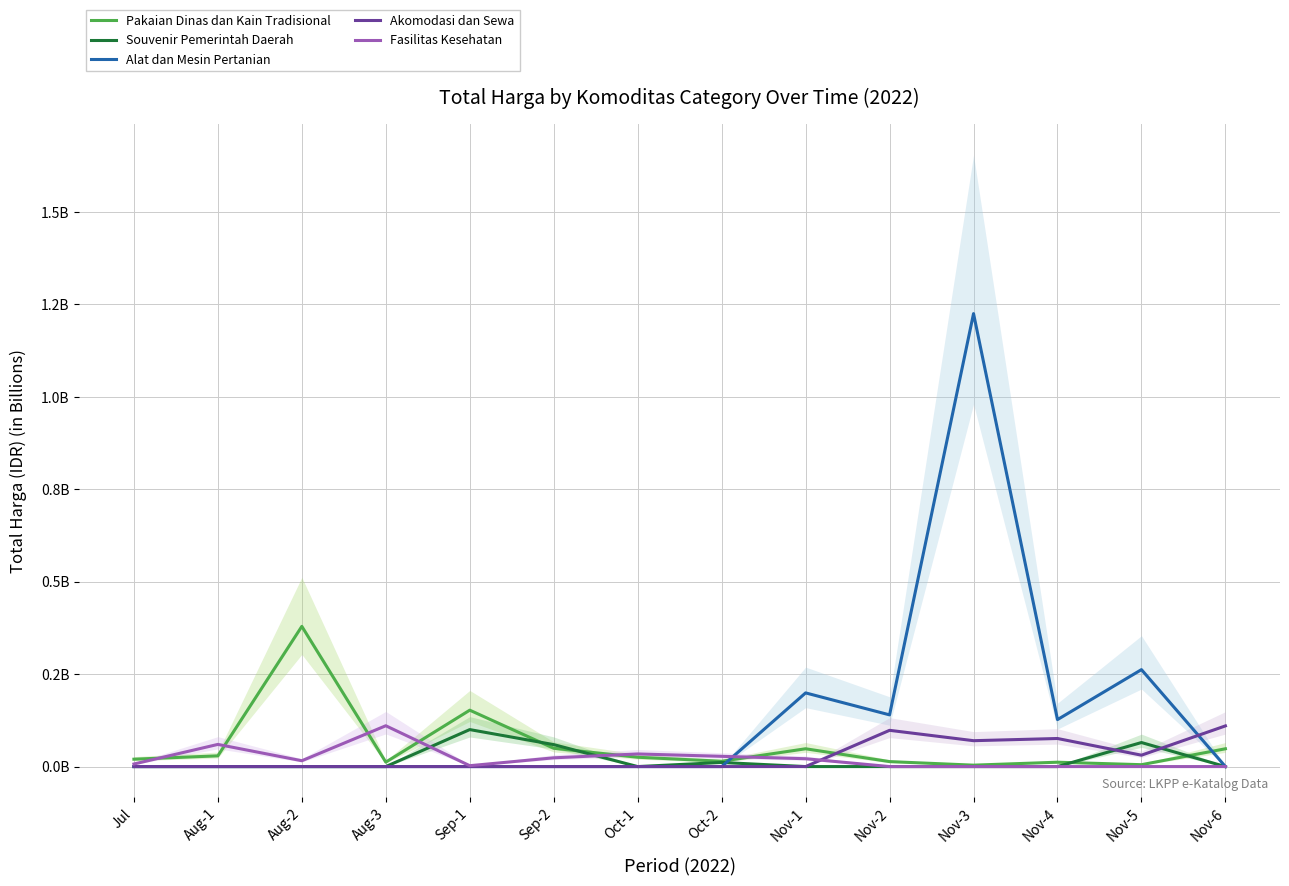

Which category has the lowest value in the Souvenir Pemerintah Daerah series?

Jul